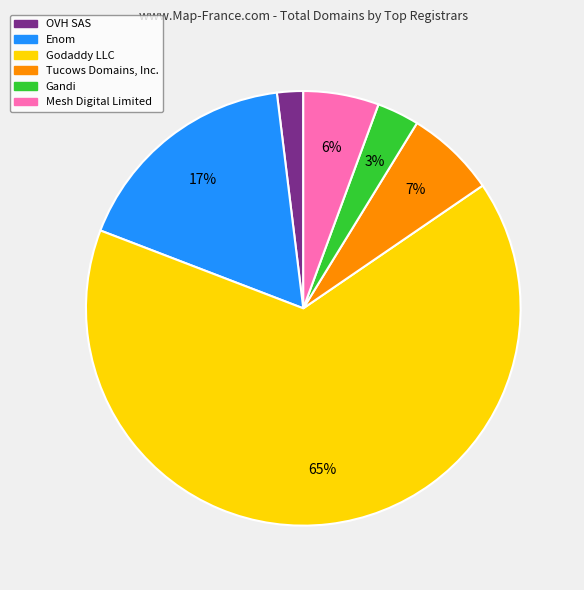

Is it true that Godaddy LLC is 77% of the pie?

False